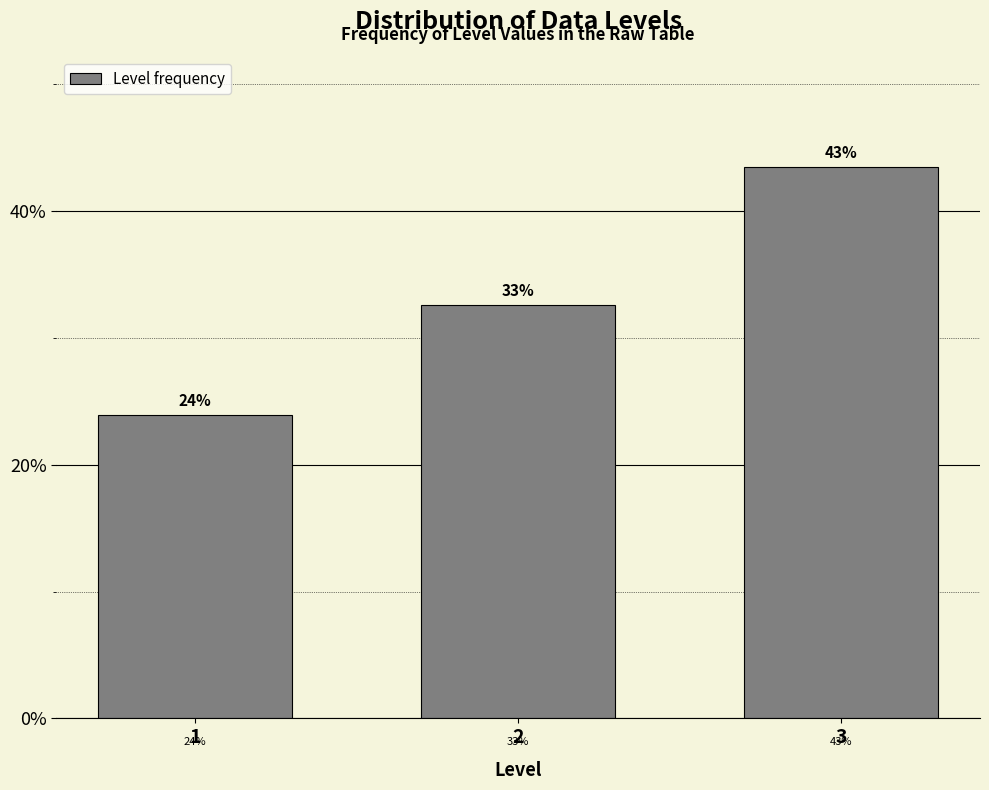

How many bars are there in total?

3